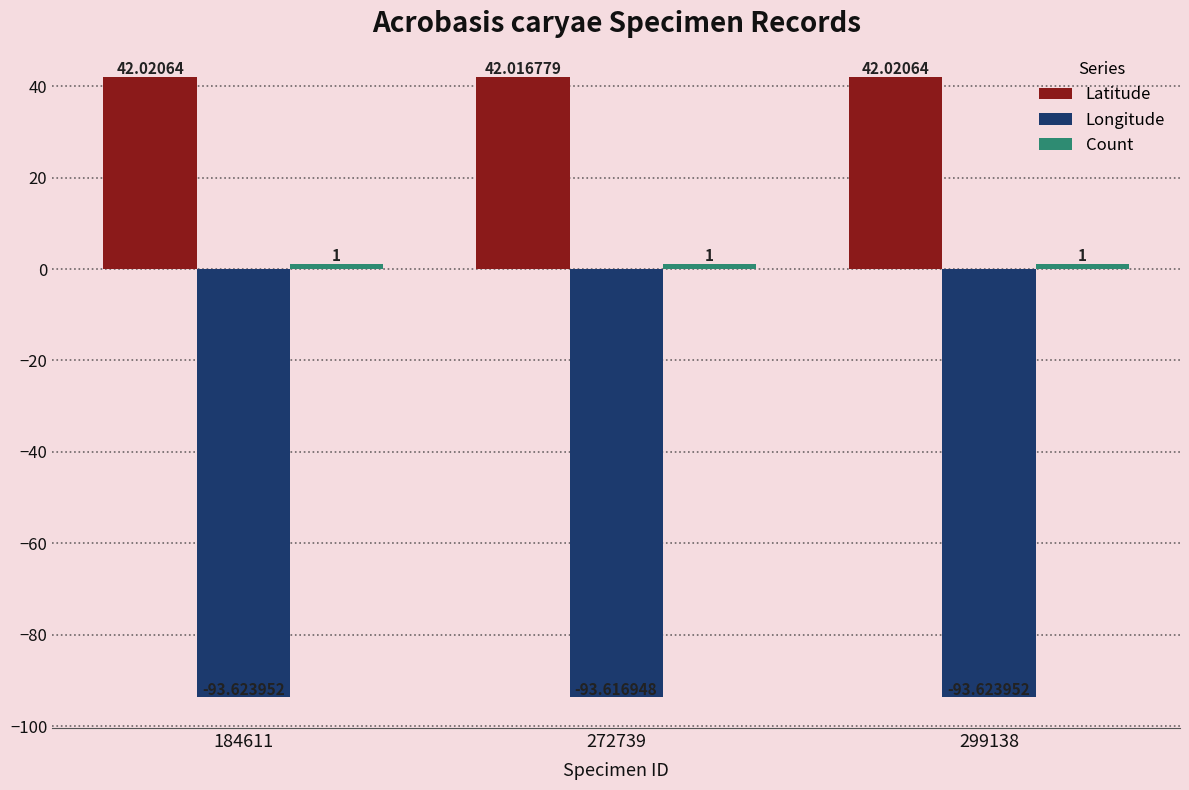

What is the highest value of the Latitude series?

42.0